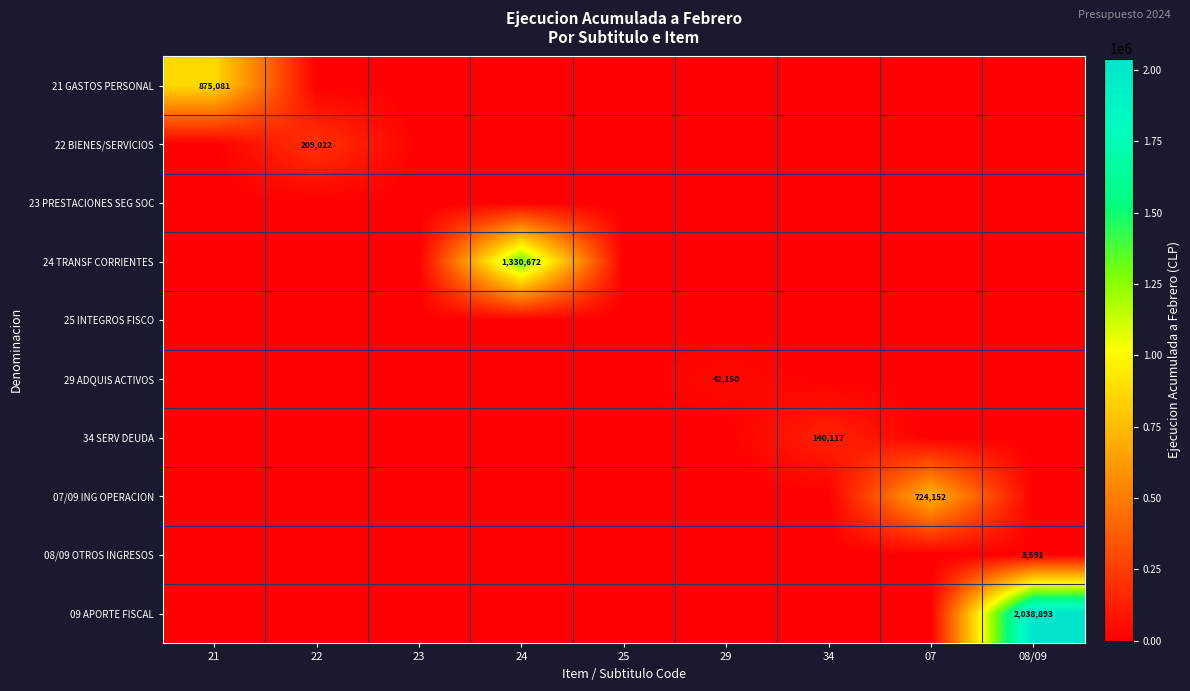

Is it true that 24 TRANSF CORRIENTES equals 2126502 at 24?

False